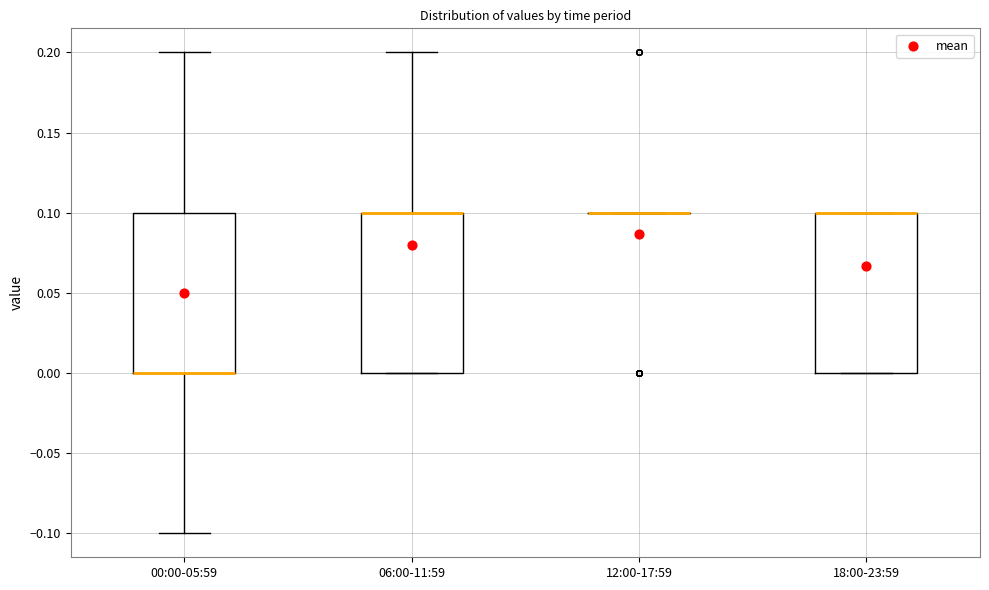

Reading left to right, read every box against the y-axis: the position of its median line, the range the box covers, and the ends of its whiskers. The values are not printed on the chart, so give them approximately, as read against the axis.

00:00-05:59: median 0.0 (drawn on the box's lower edge), box 0.0 to 0.1, whiskers -0.1 to 0.2
06:00-11:59: median 0.1 (drawn on the box's upper edge), box 0.0 to 0.1, whiskers 0.0 to 0.2
12:00-17:59: box collapsed to a line at 0.1, whiskers 0.1 to 0.1
18:00-23:59: median 0.1 (drawn on the box's upper edge), box 0.0 to 0.1, whiskers 0.0 to 0.1